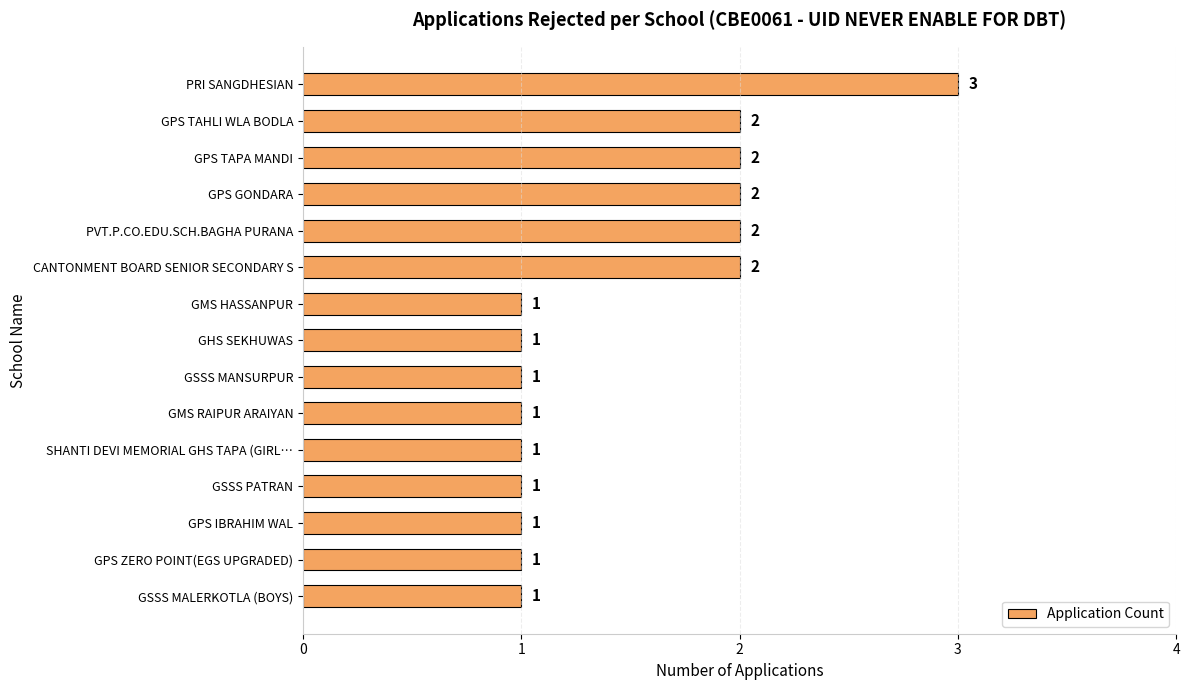

What is the sum of all values?

22